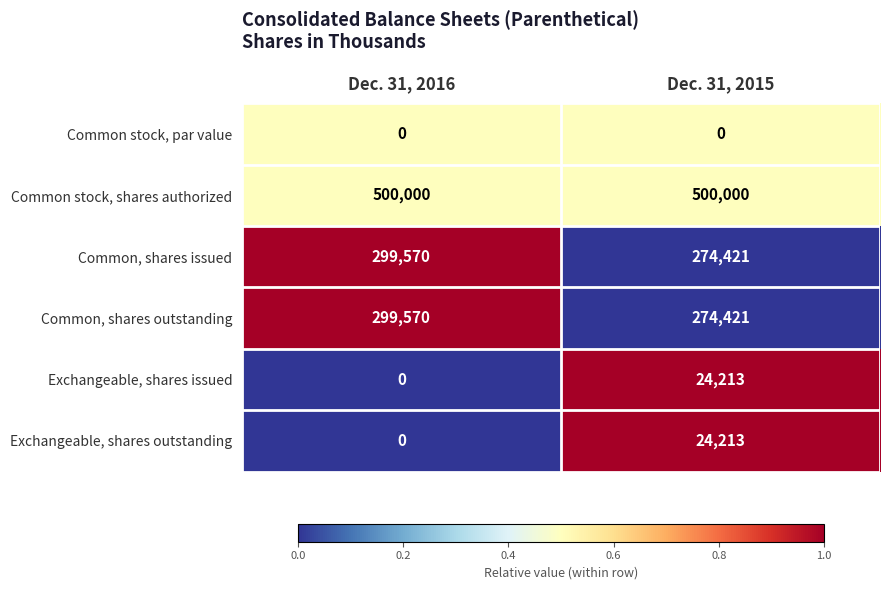

At which category is the sum across all series the highest?

Dec. 31, 2016